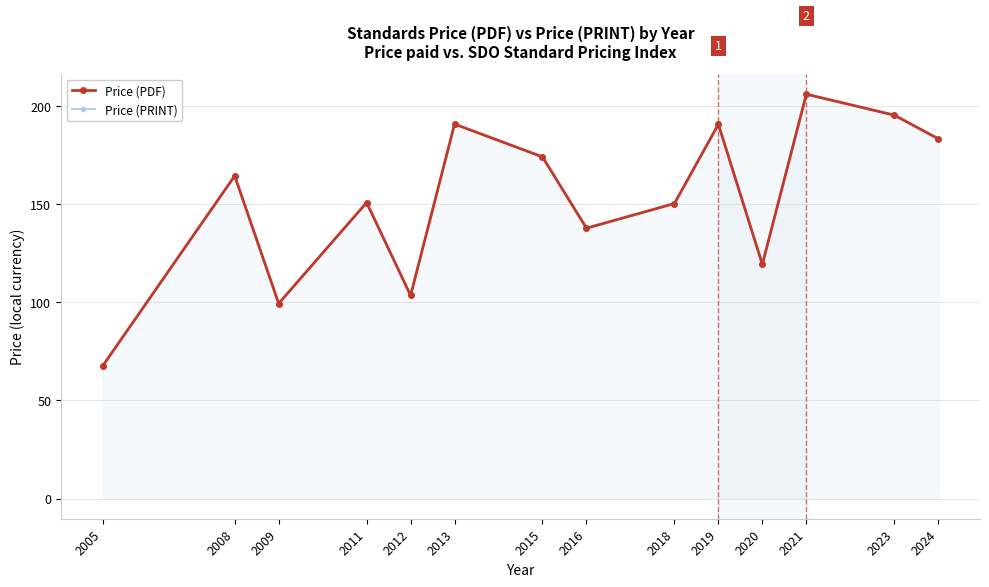

How many distinct data groups are displayed?

2